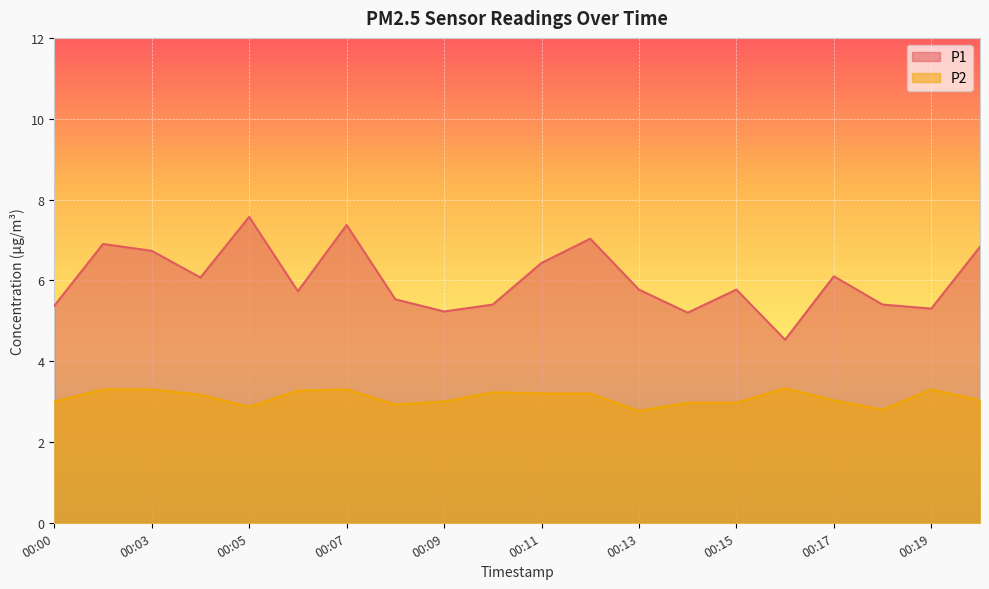

List the labels in order of P2 value, smallest first.

00:13, 00:18, 00:05, 00:08, 00:14, 00:15, 00:00, 00:09, 00:17, 00:20, 00:04, 00:11, 00:12, 00:10, 00:06, 00:02, 00:03, 00:07, 00:19, 00:16